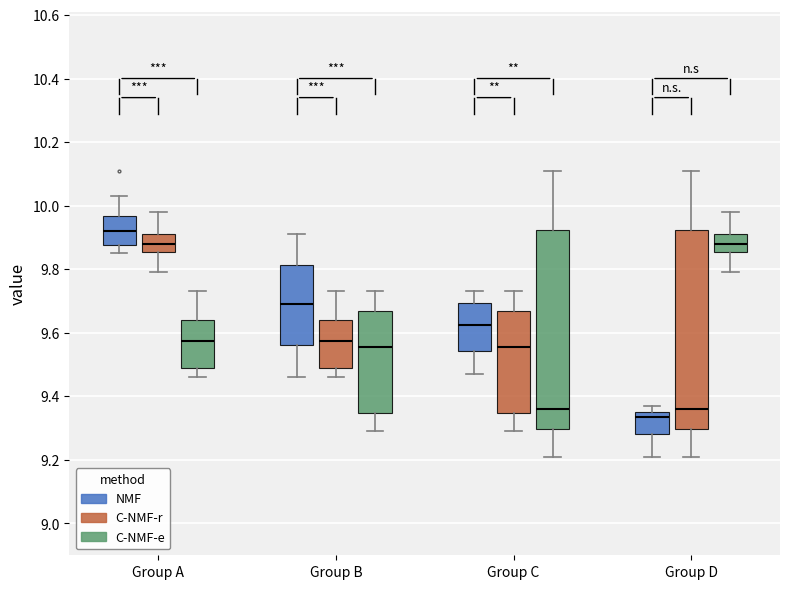

Which box has the highest median line?

Group A (NMF)